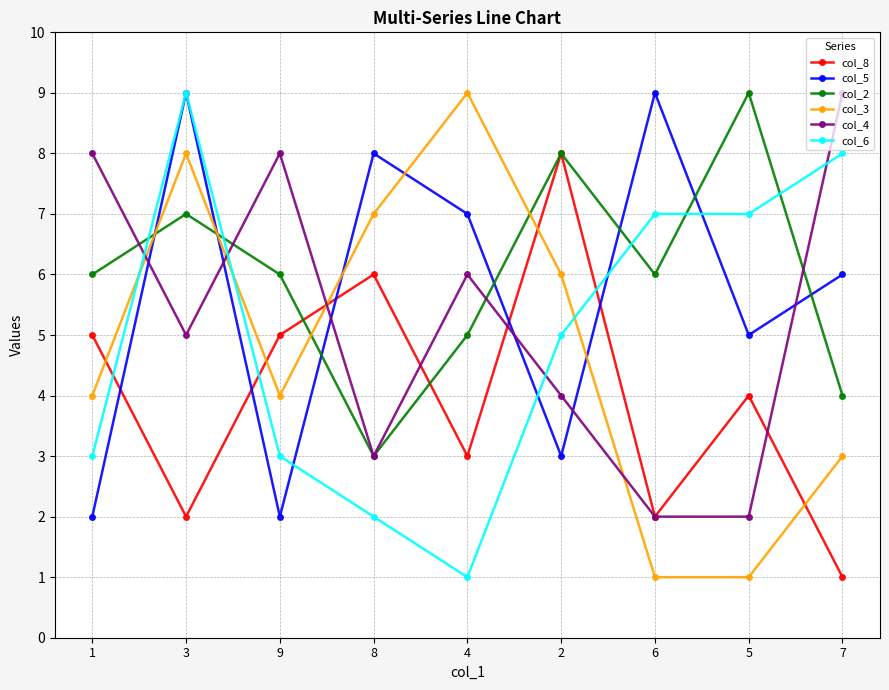

What is the label of the 8th point from the left?

5